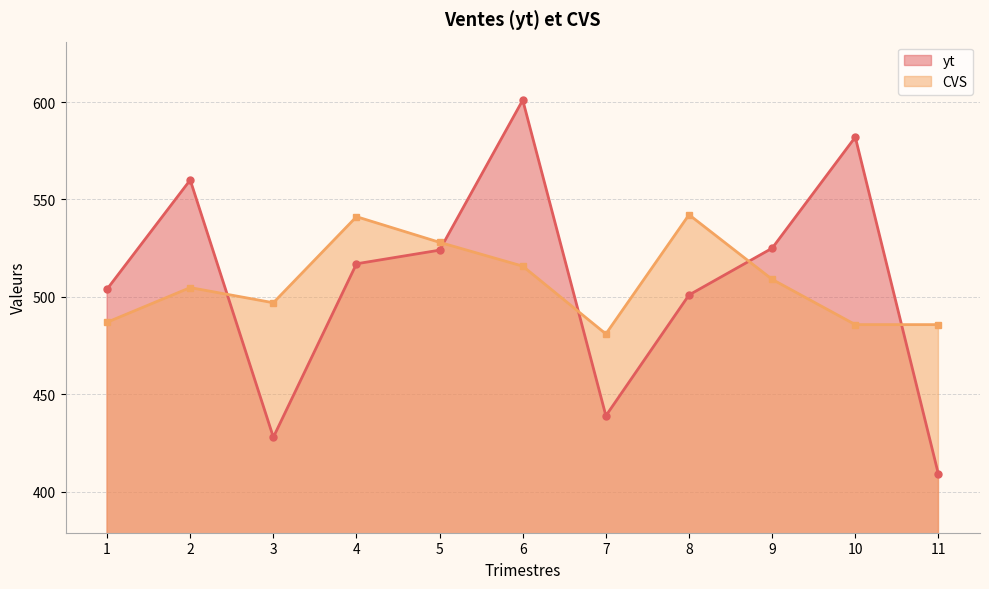

What is the difference between the maximum and minimum values in the CVS series?

61.2